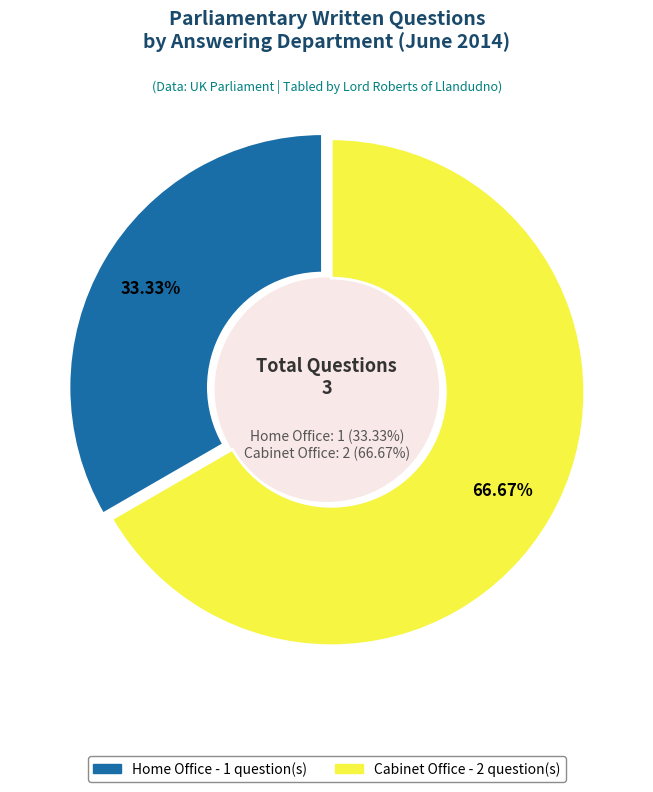

Which slice is the smallest?

Home Office (HL236)